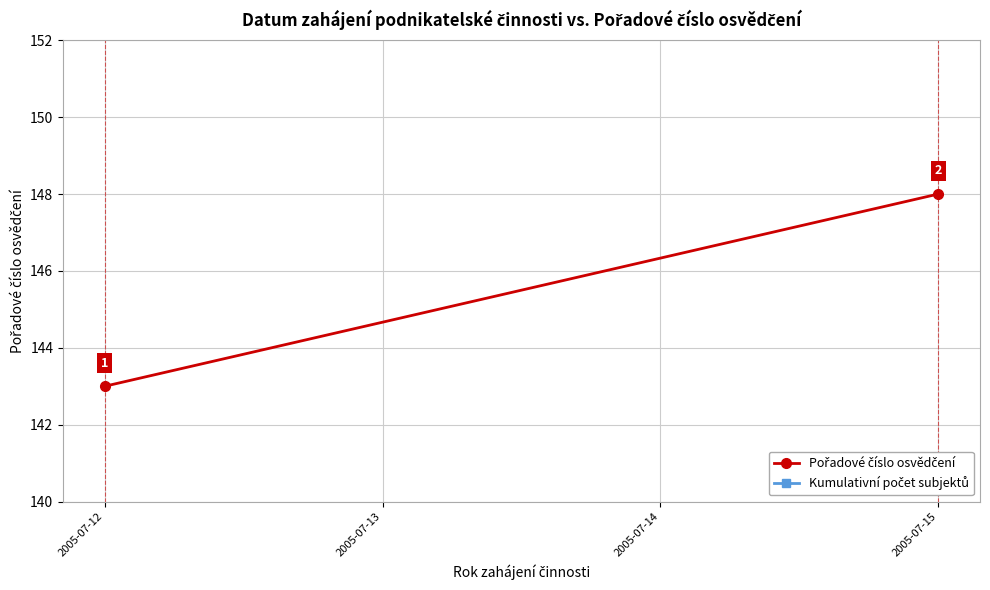

How many lines are shown in the chart?

2